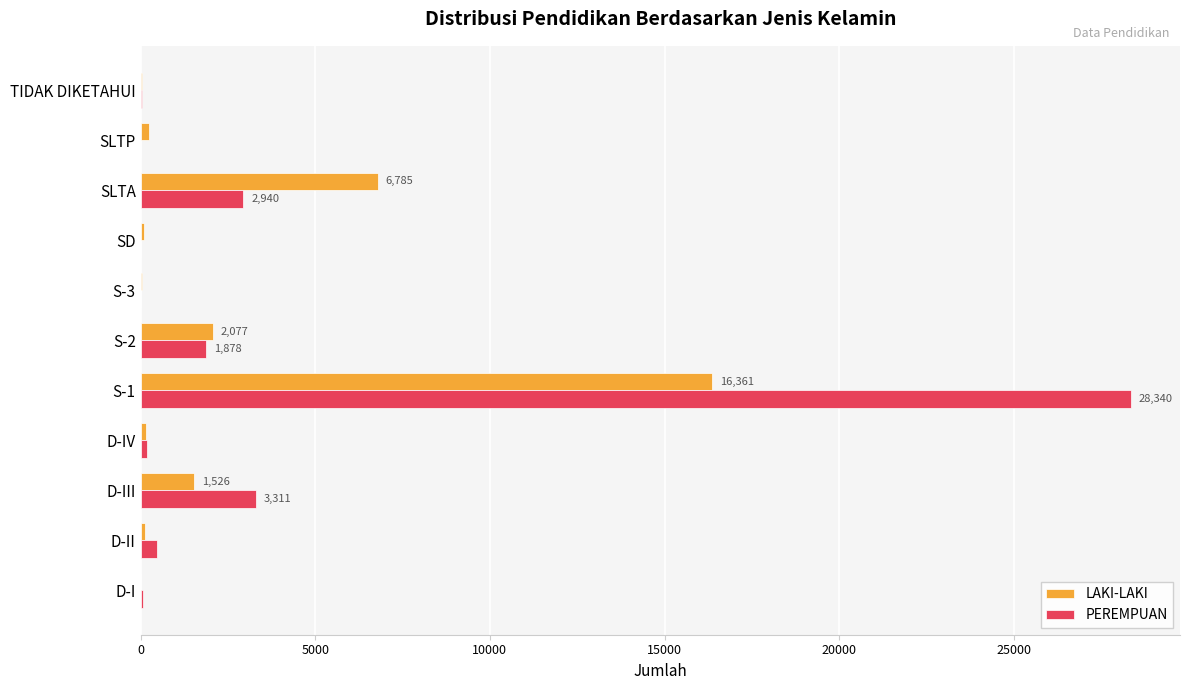

What is the highest value of the PEREMPUAN series?

28340